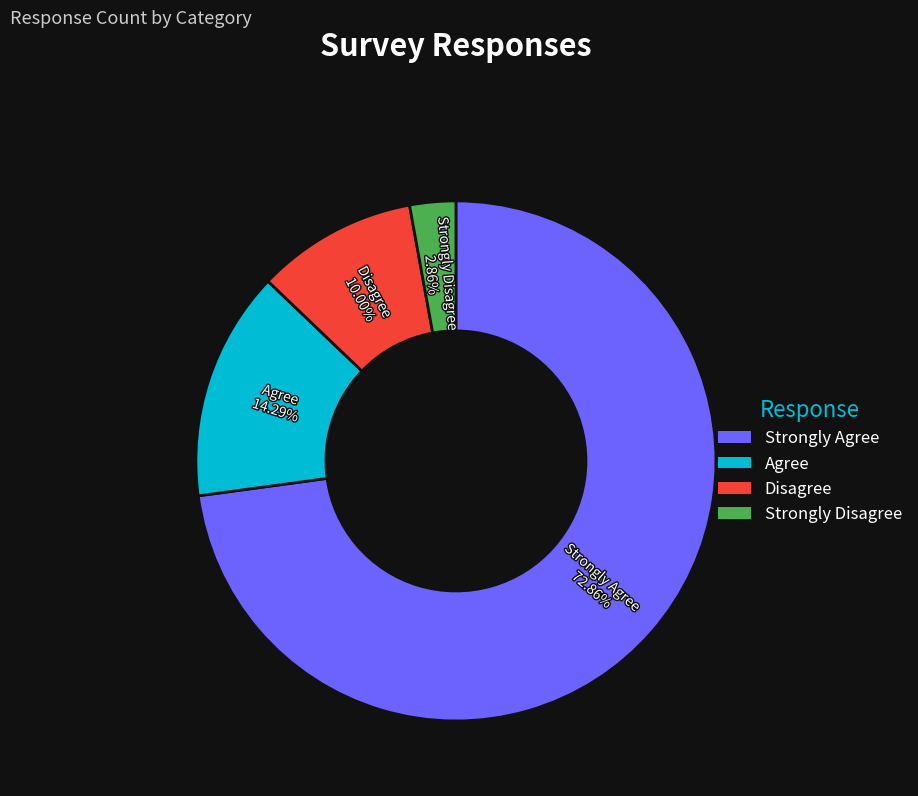

Which slice is the smallest?

Strongly Disagree